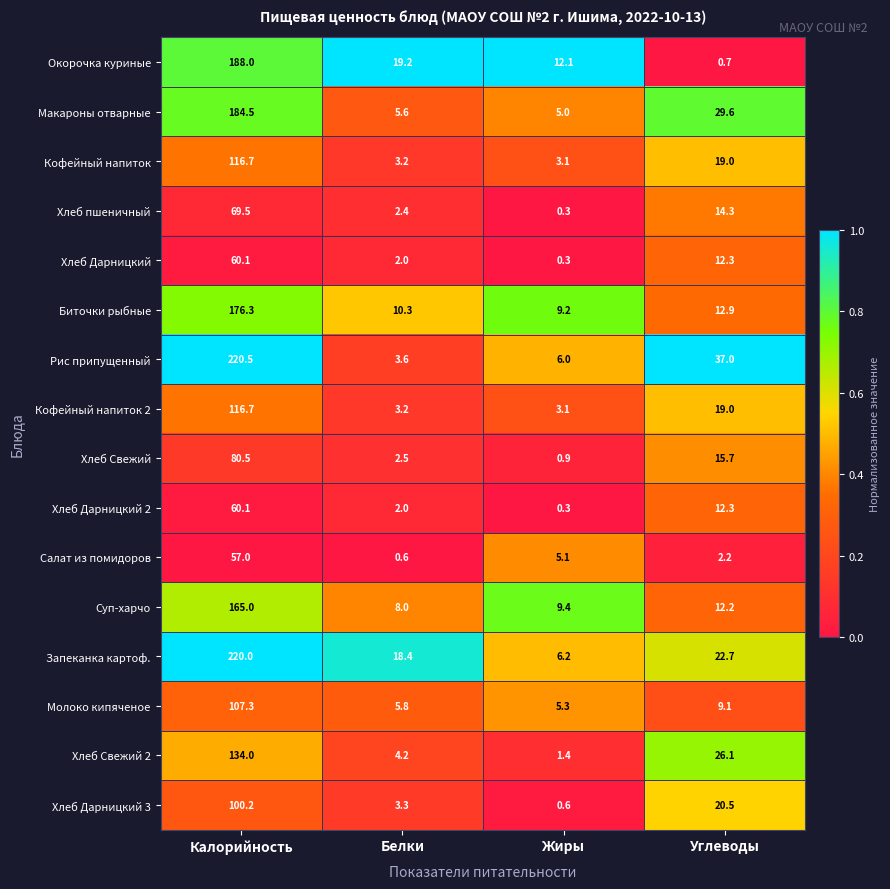

At which category does the chart reach its peak across all series?

Калорийность